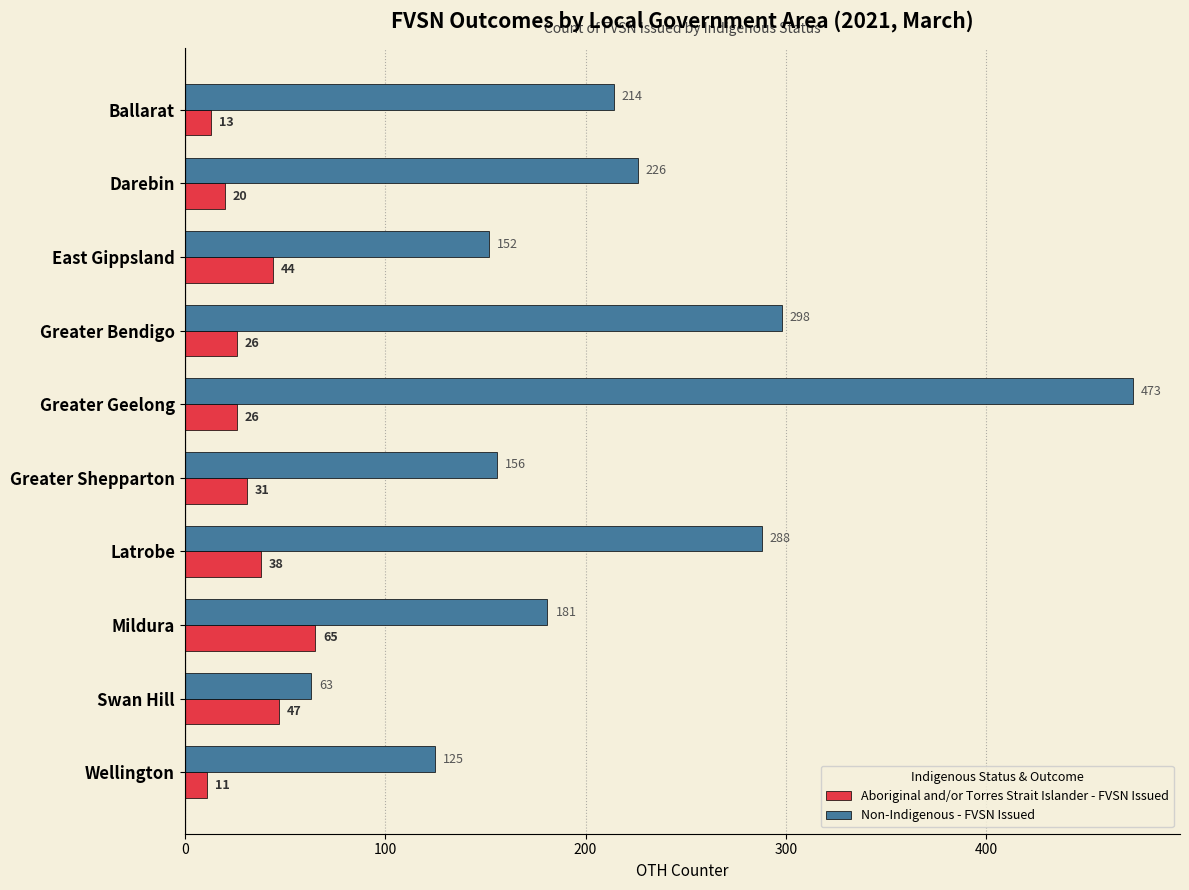

The Non-Indigenous - FVSN Issued series shows 411 at Greater Bendigo. True or false?

False